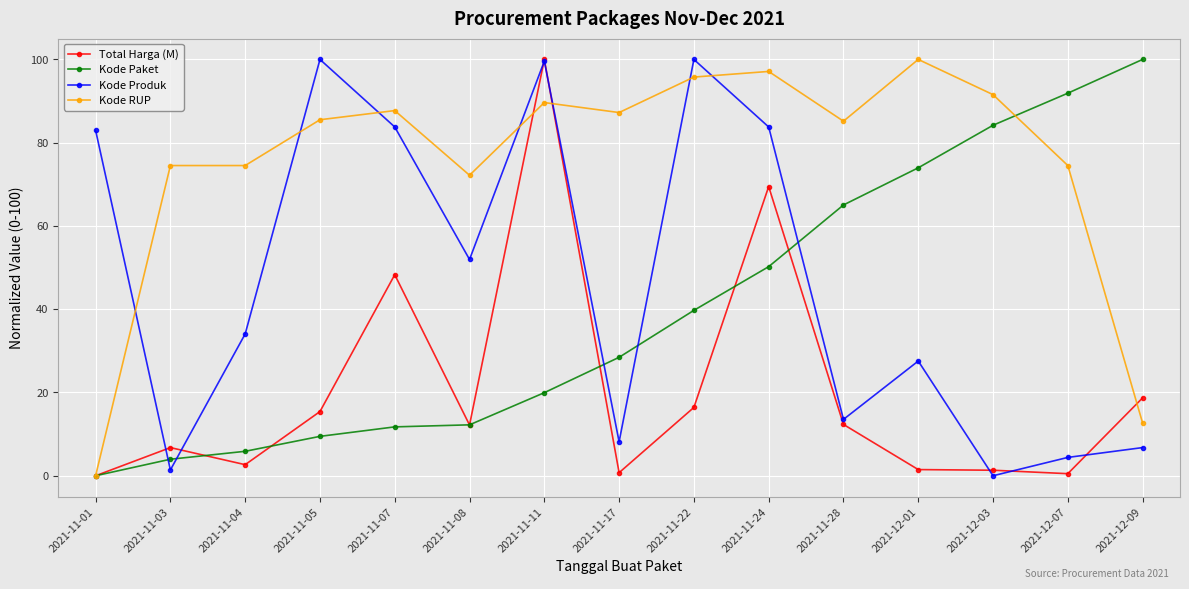

What is the total value across all series at 2021-11-01?

83.0